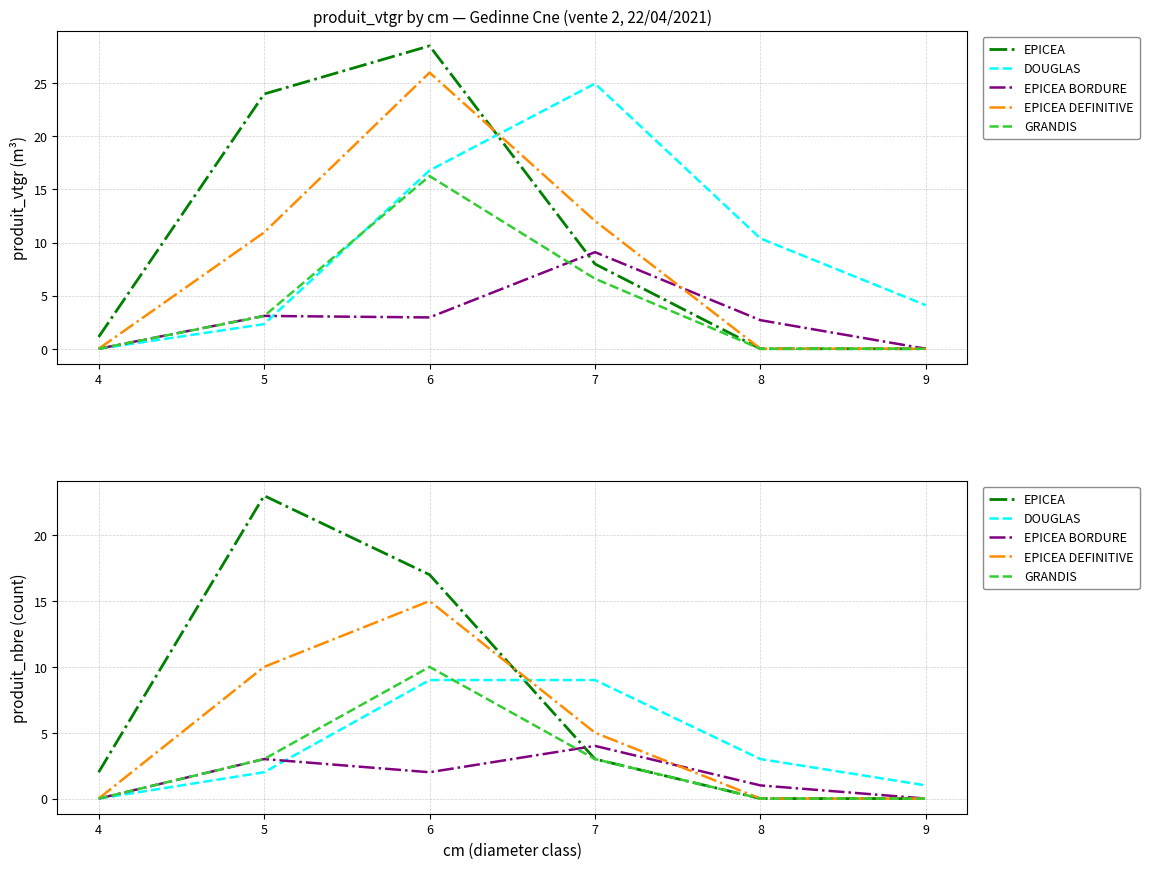

Is it true that EPICEA DEFINITIVE equals 0 at 8?

True